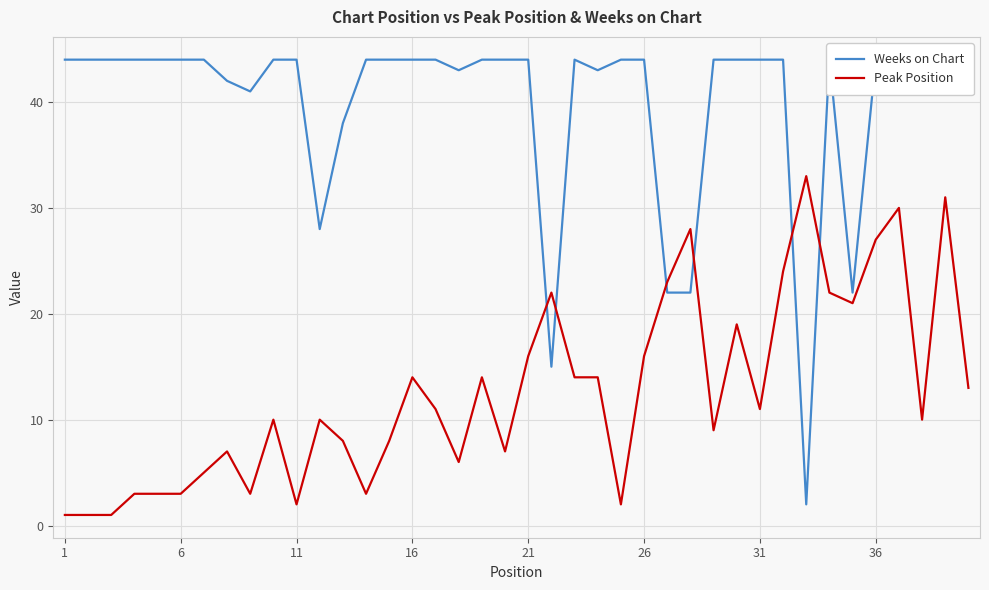

What is the highest value of the Peak Position series?

33